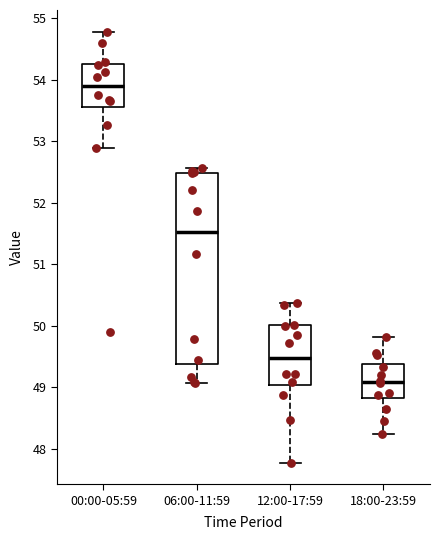

Where does the upper whisker of the box for 18:00-23:59 end on the y-axis? The values are not printed on the chart, so give them approximately, as read against the axis.

49.8